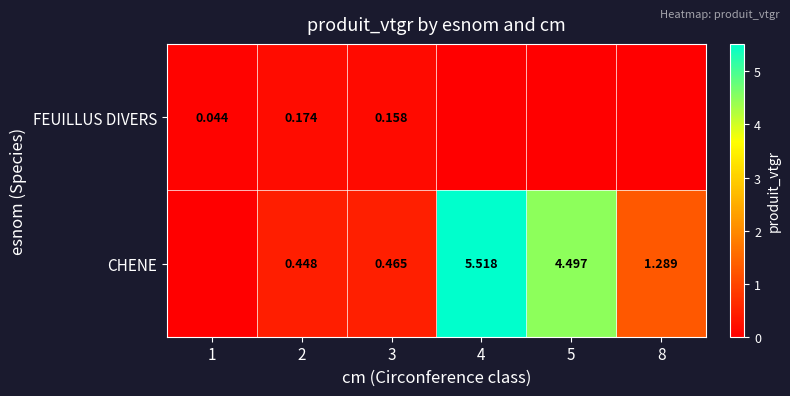

Between 3 and 1, which is larger?

3